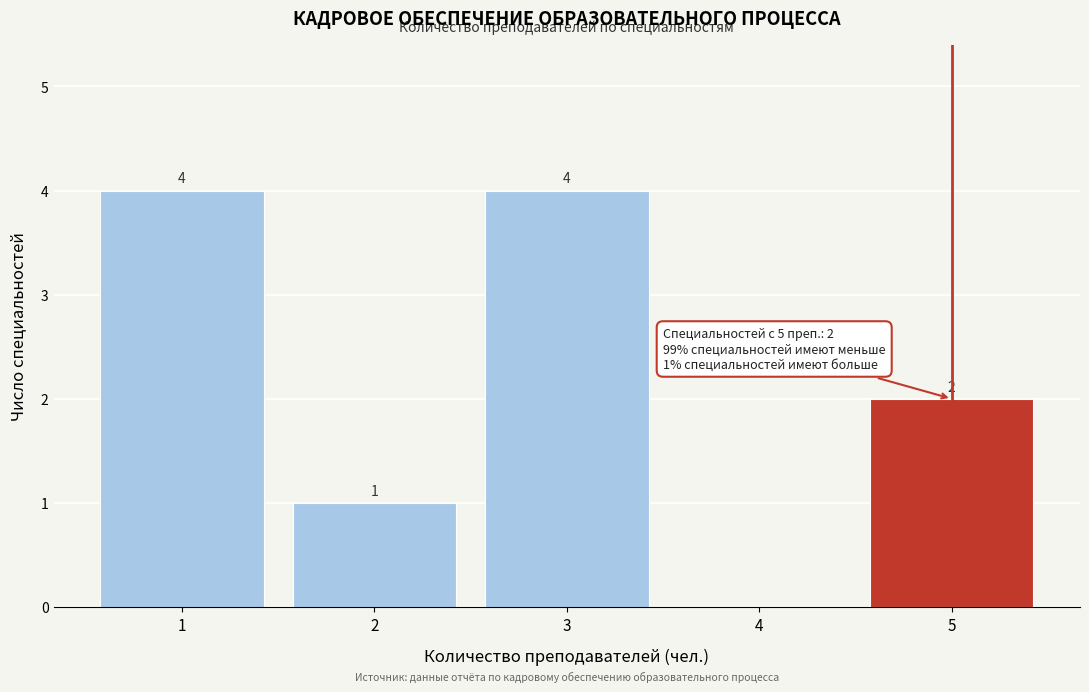

Reading left to right, list all the values displayed in this chart.

1=4	2=1	3=4	4=0	5=2